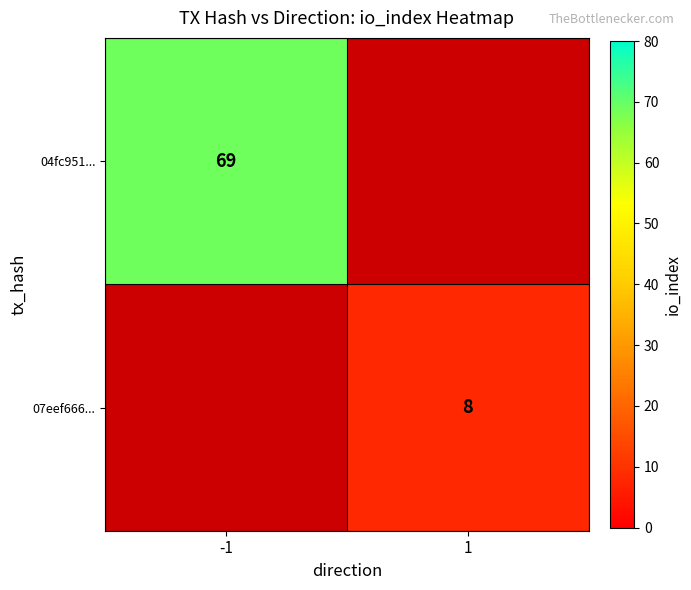

What is the greatest value displayed?

69.0